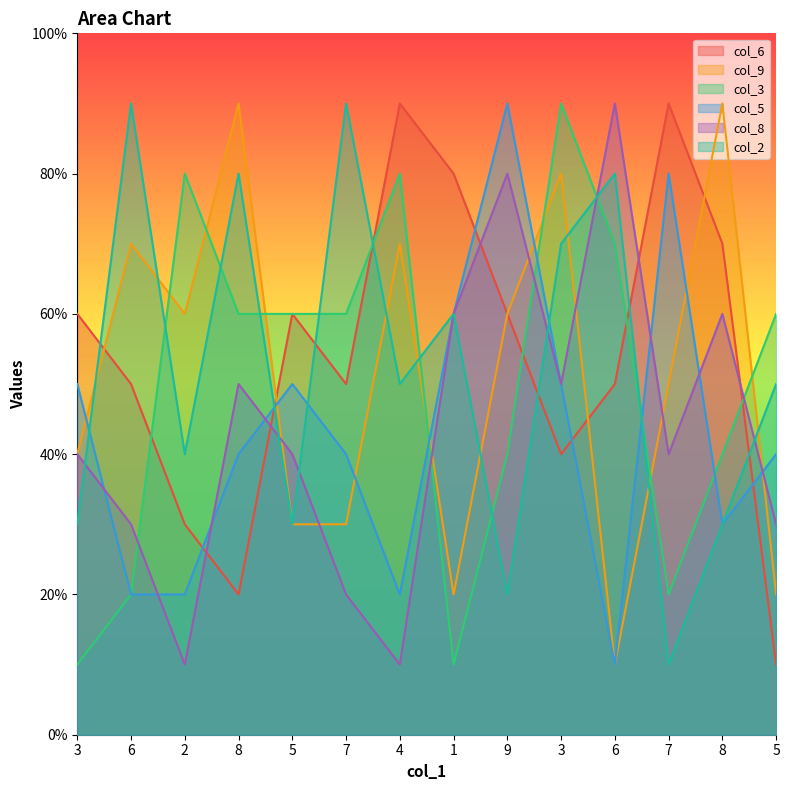

Which series ends up on top after the final intersection of col_3 and col_2?

col_3